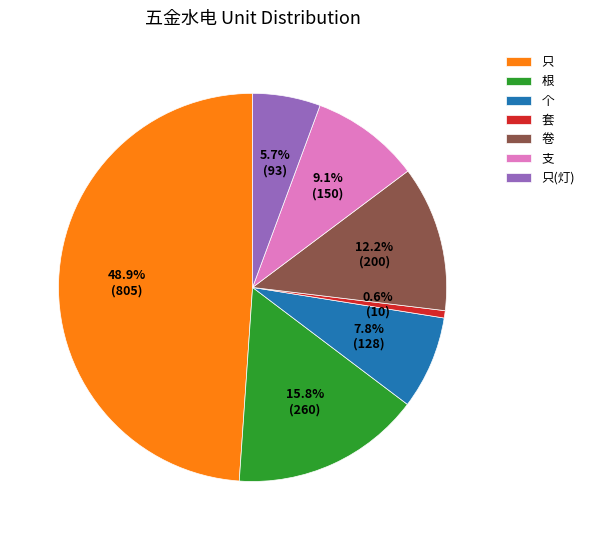

Which category has the smallest portion of the pie?

套